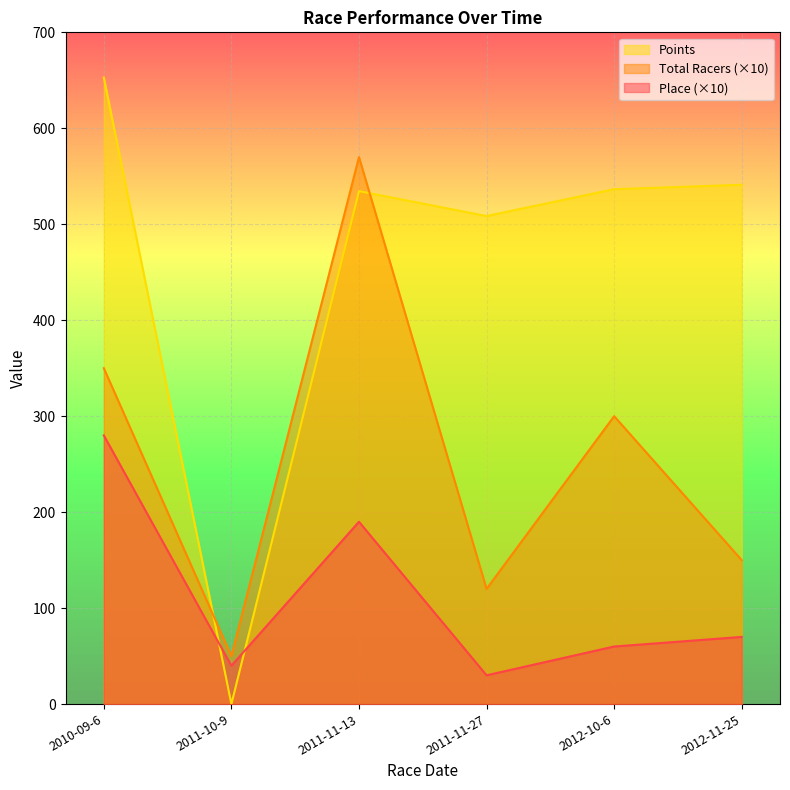

How many lines are shown in the chart?

3